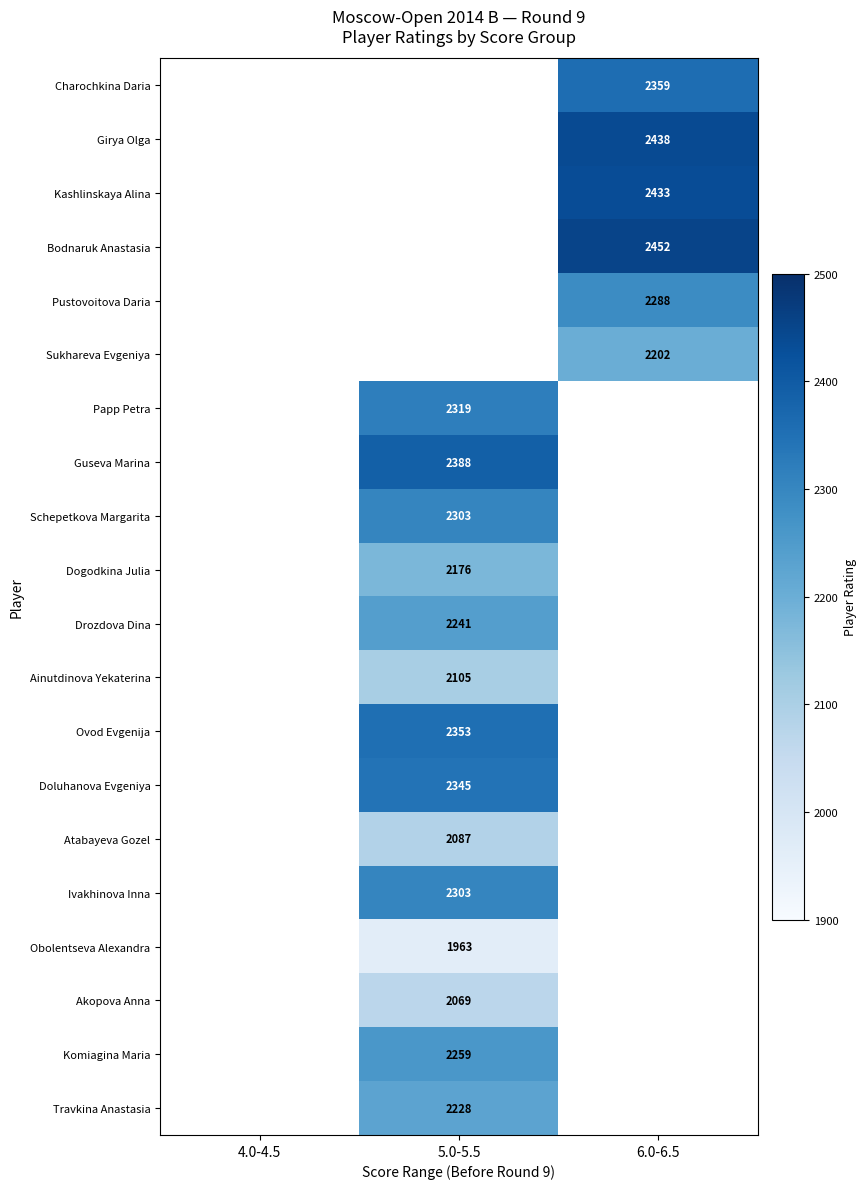

The Ivakhinova Inna series shows 481 at 5.0-5.5. True or false?

False